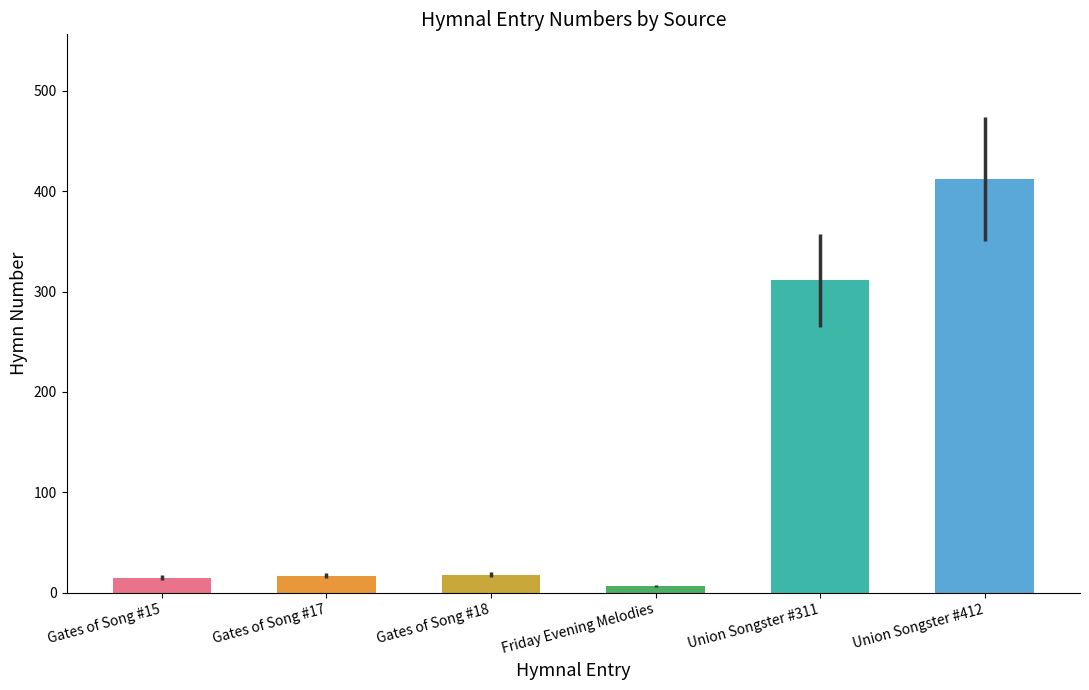

How many bars are there in total?

6